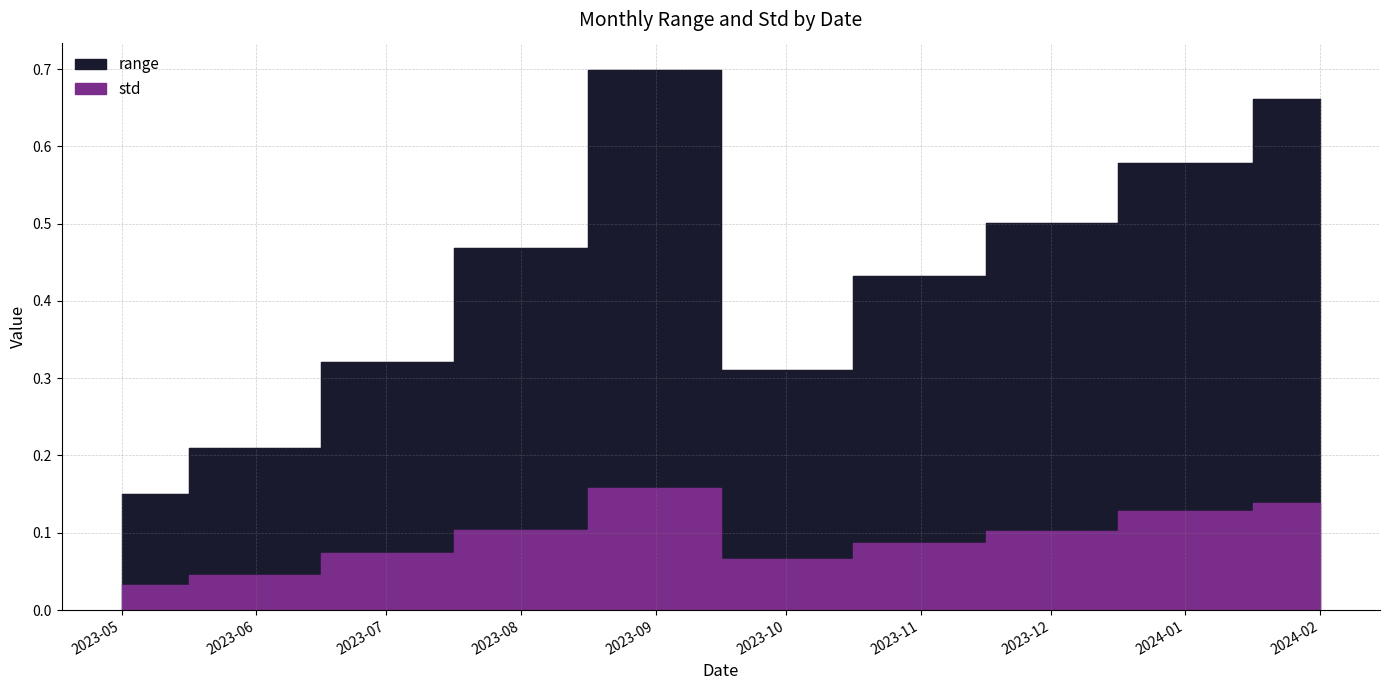

In std, how many points are higher than both neighbors (excluding endpoints)?

1